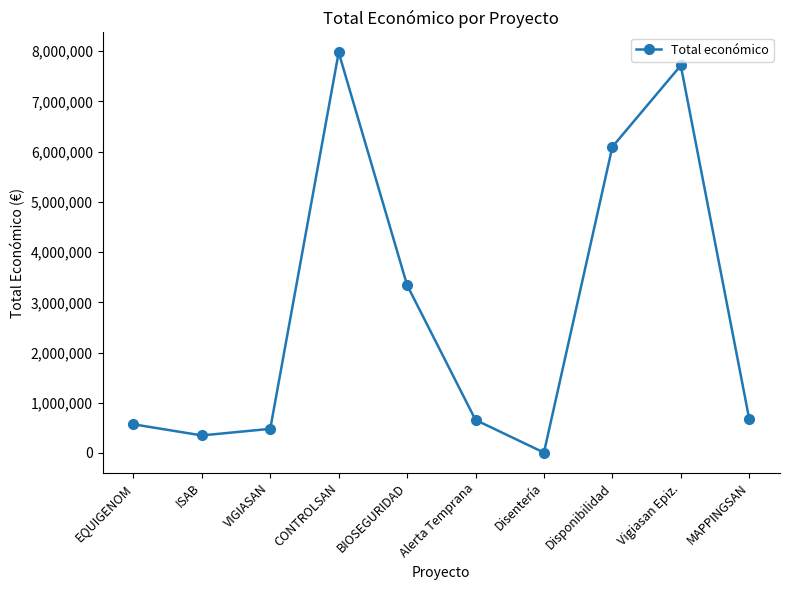

What is the label of the 1st point from the right?

MAPPINGSAN